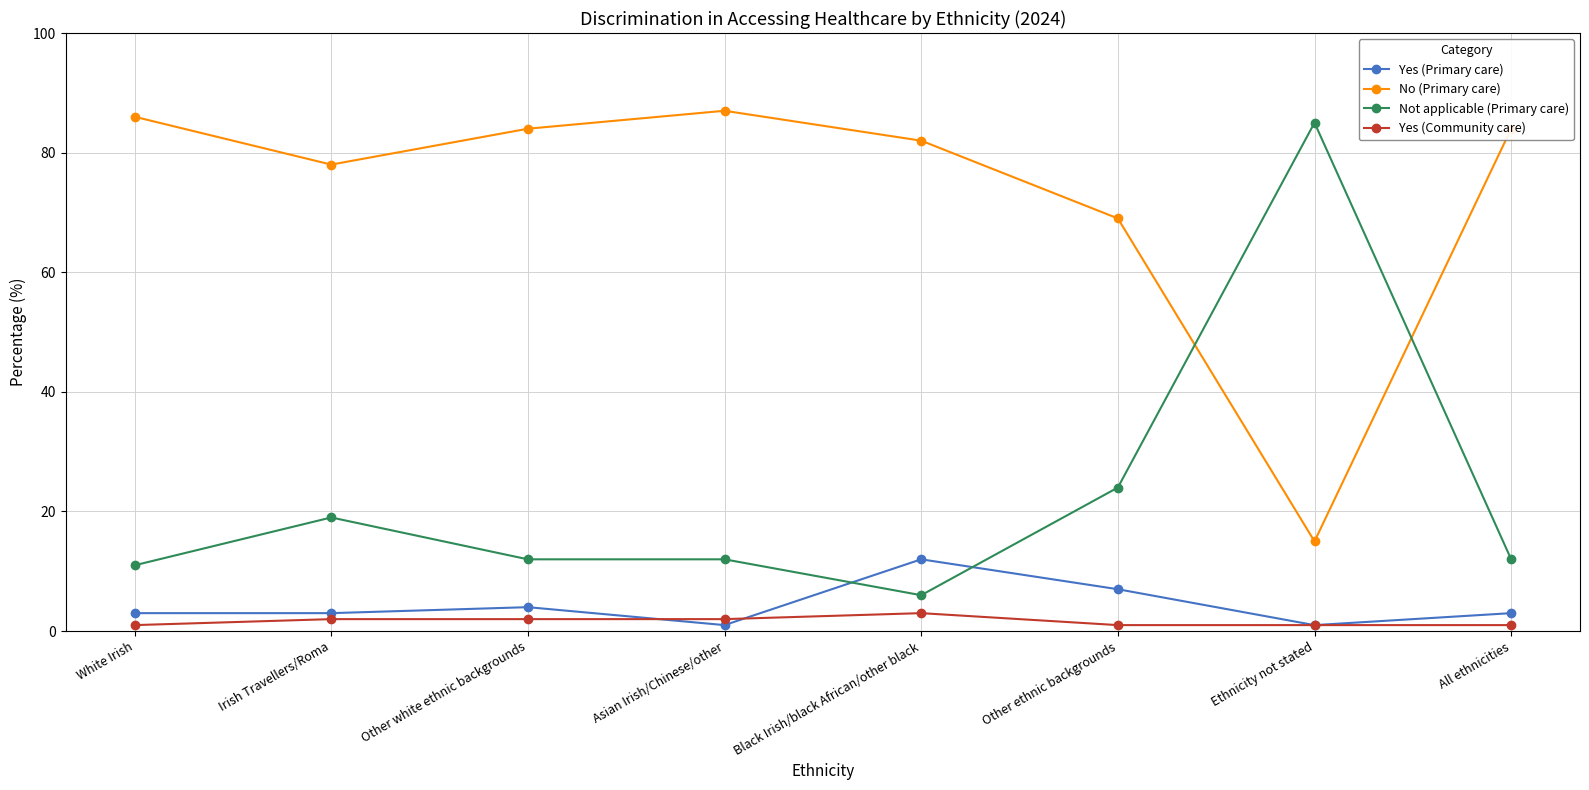

What is the lowest value of the Not applicable (Primary care) series?

6